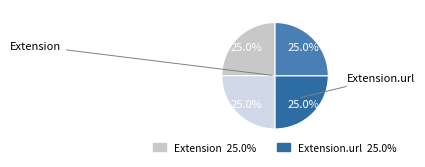

Count the number of slices in the pie.

4